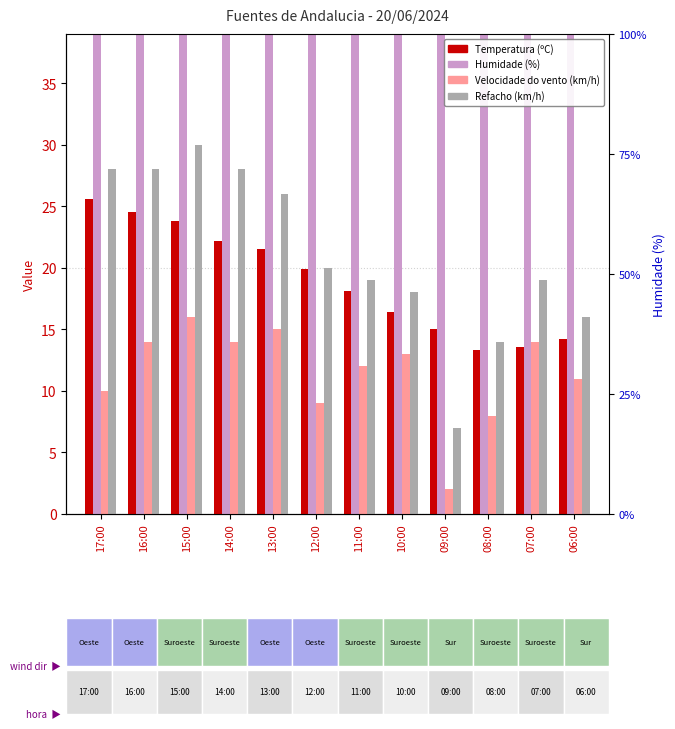

What is the sum of all Refacho (km/h) values?

253.0